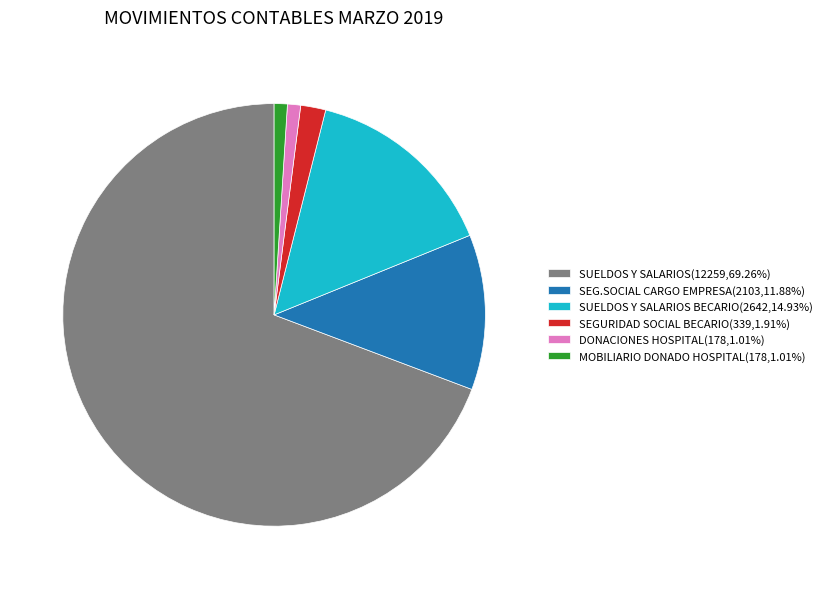

What is the ratio of the value at DONACIONES HOSPITAL(178,1.01%) to the value at SEGURIDAD SOCIAL BECARIO(339,1.91%)?

0.5